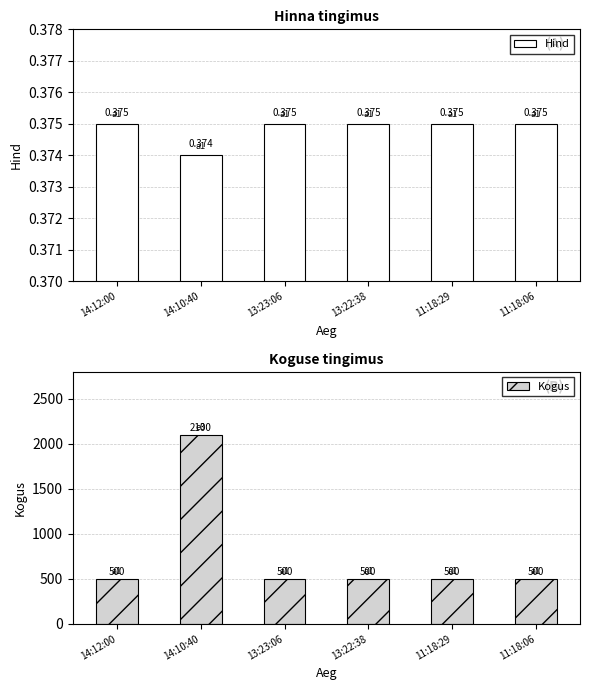

Reading left to right, extract all data points from this chart.

Hind: 0.4	0.4	0.4	0.4	0.4	0.4
Kogus: 500.0	2100.0	500.0	500.0	500.0	500.0